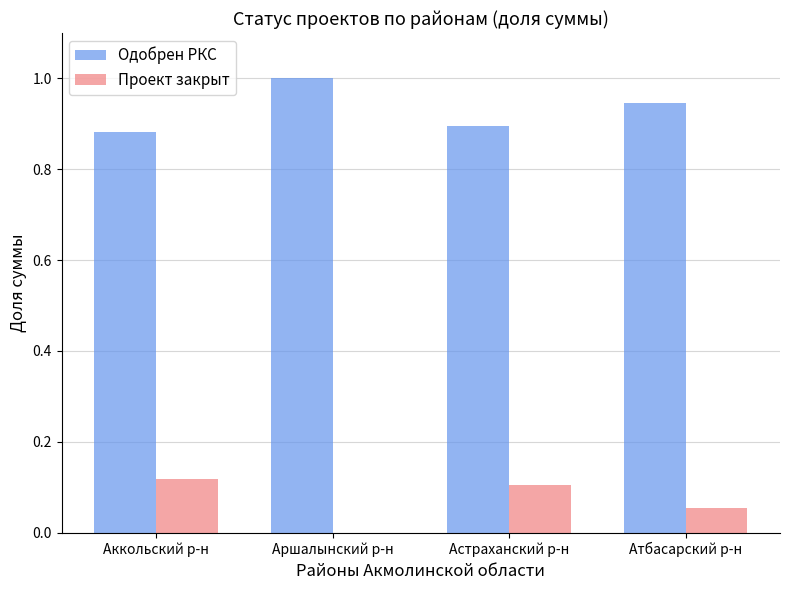

Is the value of Проект закрыт at Атбасарский р-н greater than the value of Одобрен РКС at Атбасарский р-н?

No